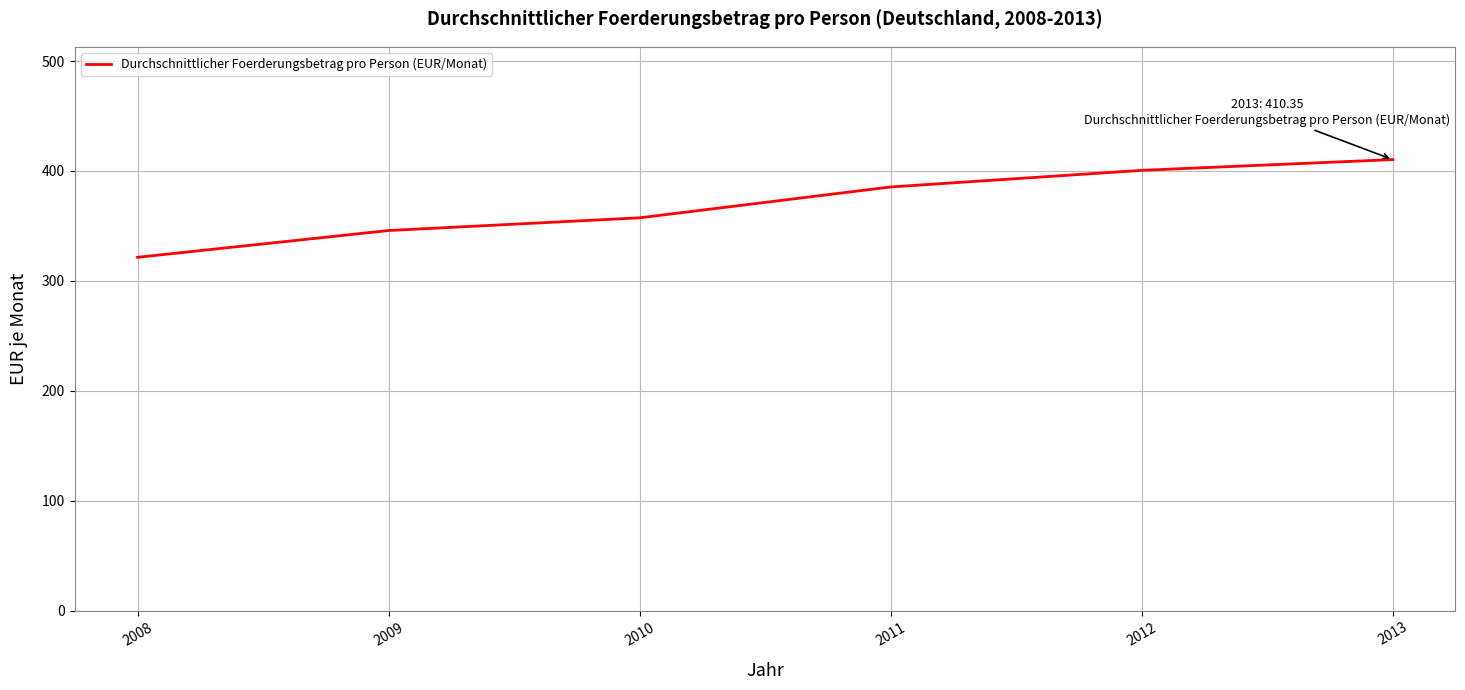

What is the difference between the values at 2009 and 2012?

54.7